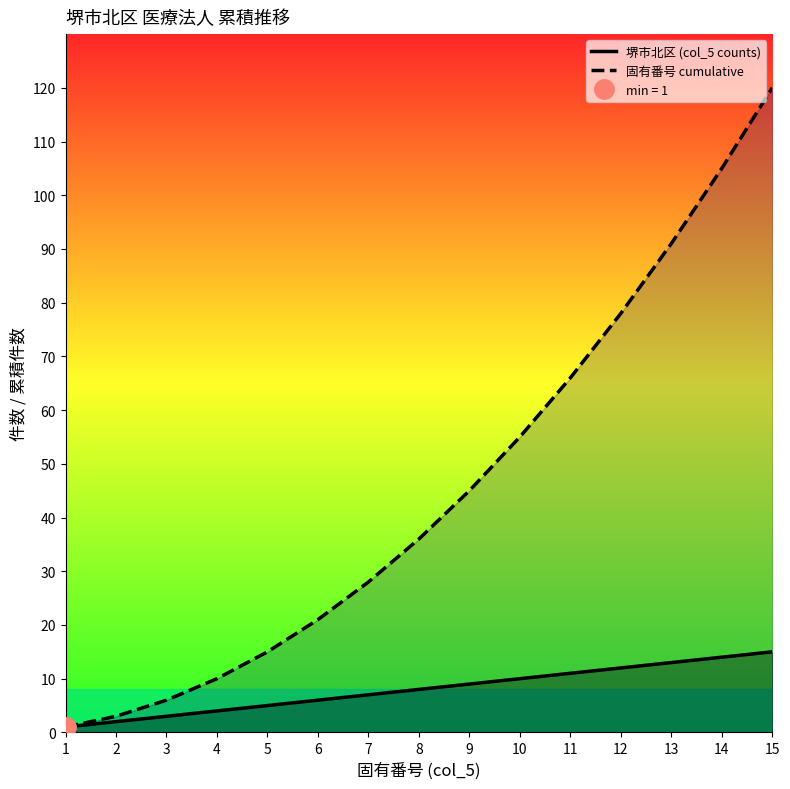

Does the chart display data point markers on the line(s)?

No